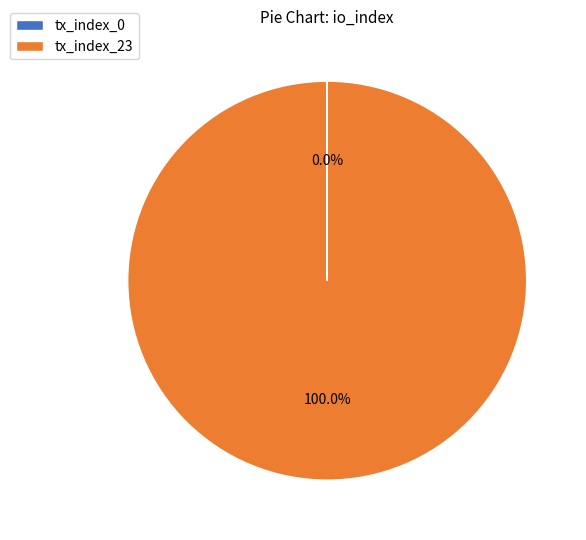

Which slice represents more than half of the pie?

tx_index_23